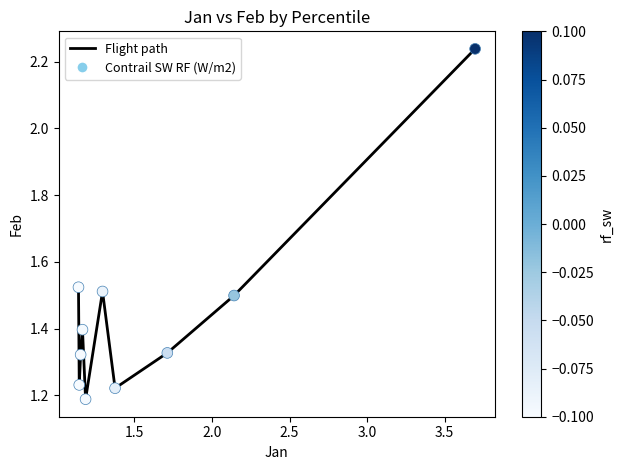

How many lines are shown in the chart?

1